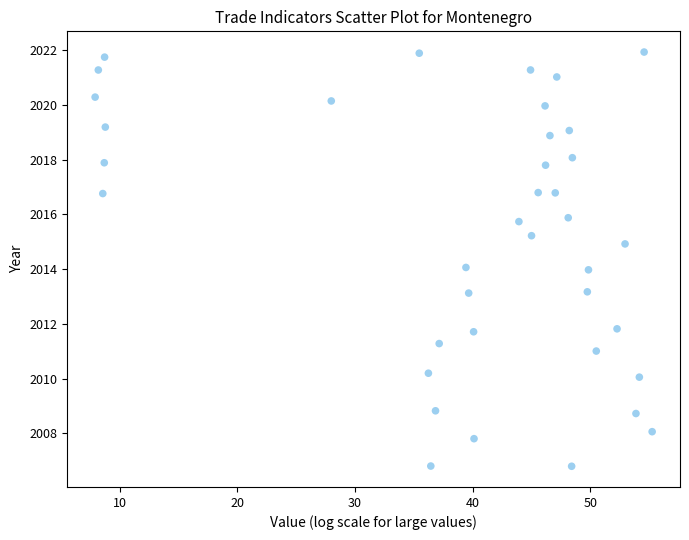

What is the range of Y values (max minus min)?

15.1